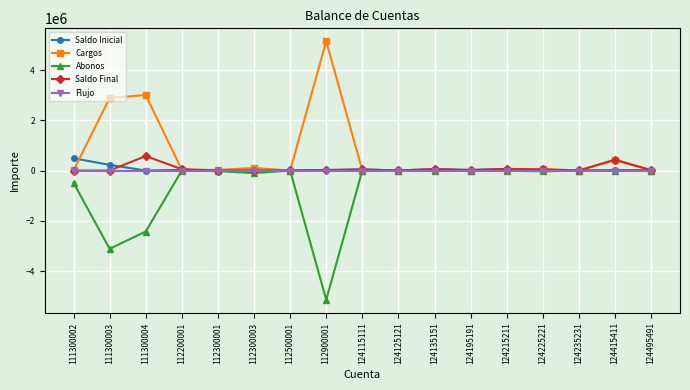

Which series has the largest total across all categories?

Cargos